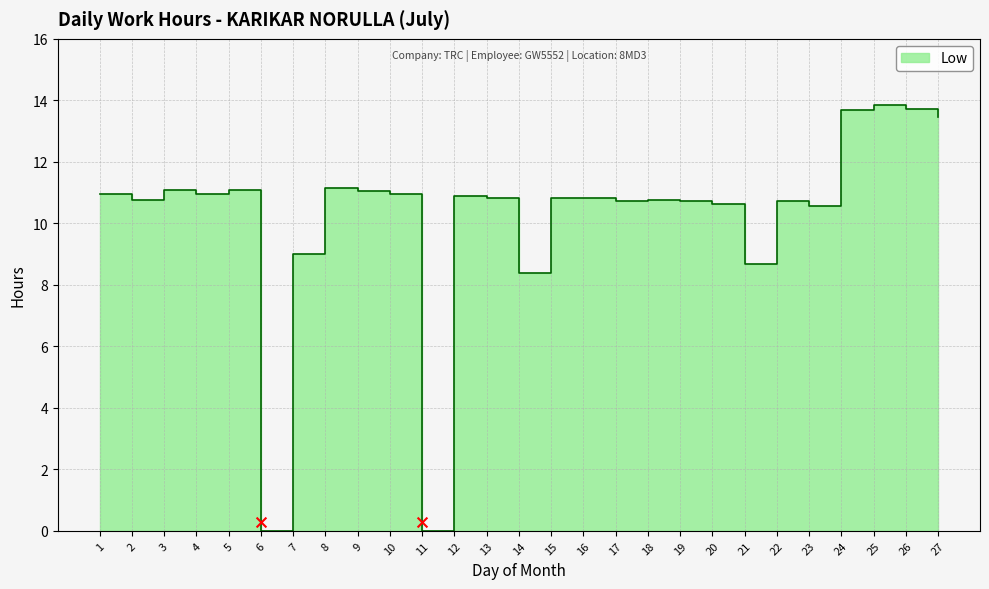

Approximately how many times larger is the value at 16 compared to 3?

1.0